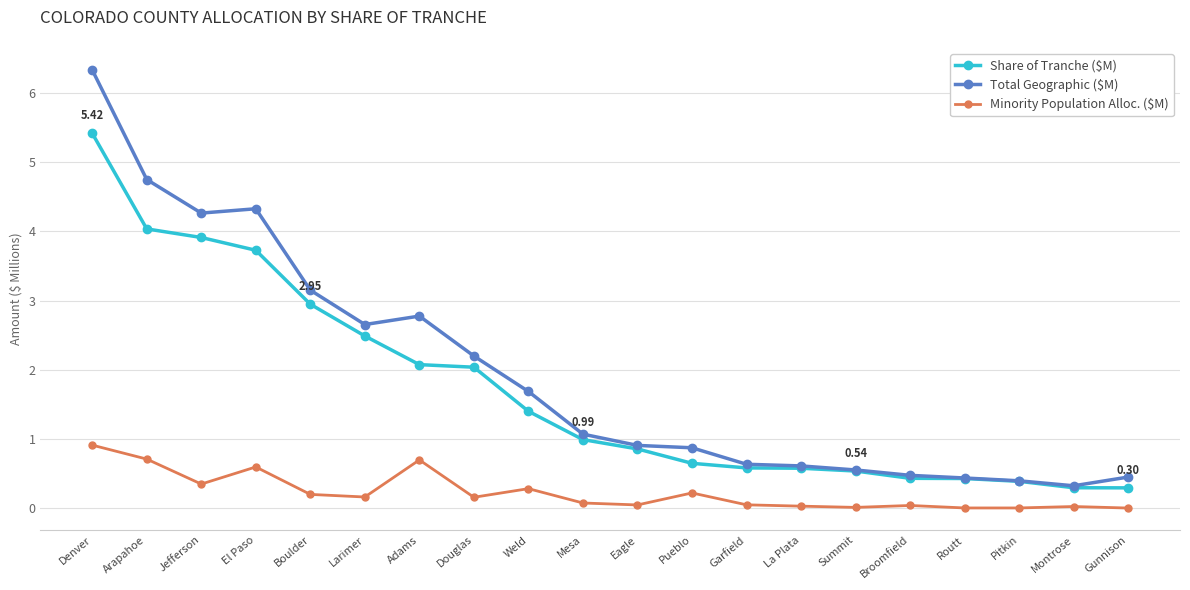

Which series has the widest spread of values?

Total Geographic ($M)